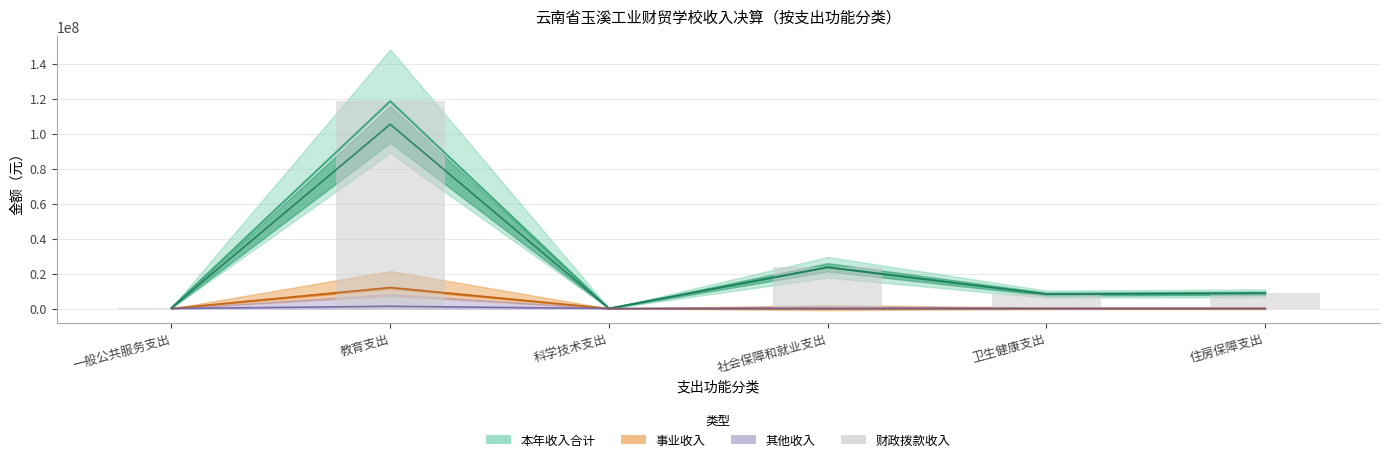

What is the difference between the second highest and second lowest values?

23180020.9